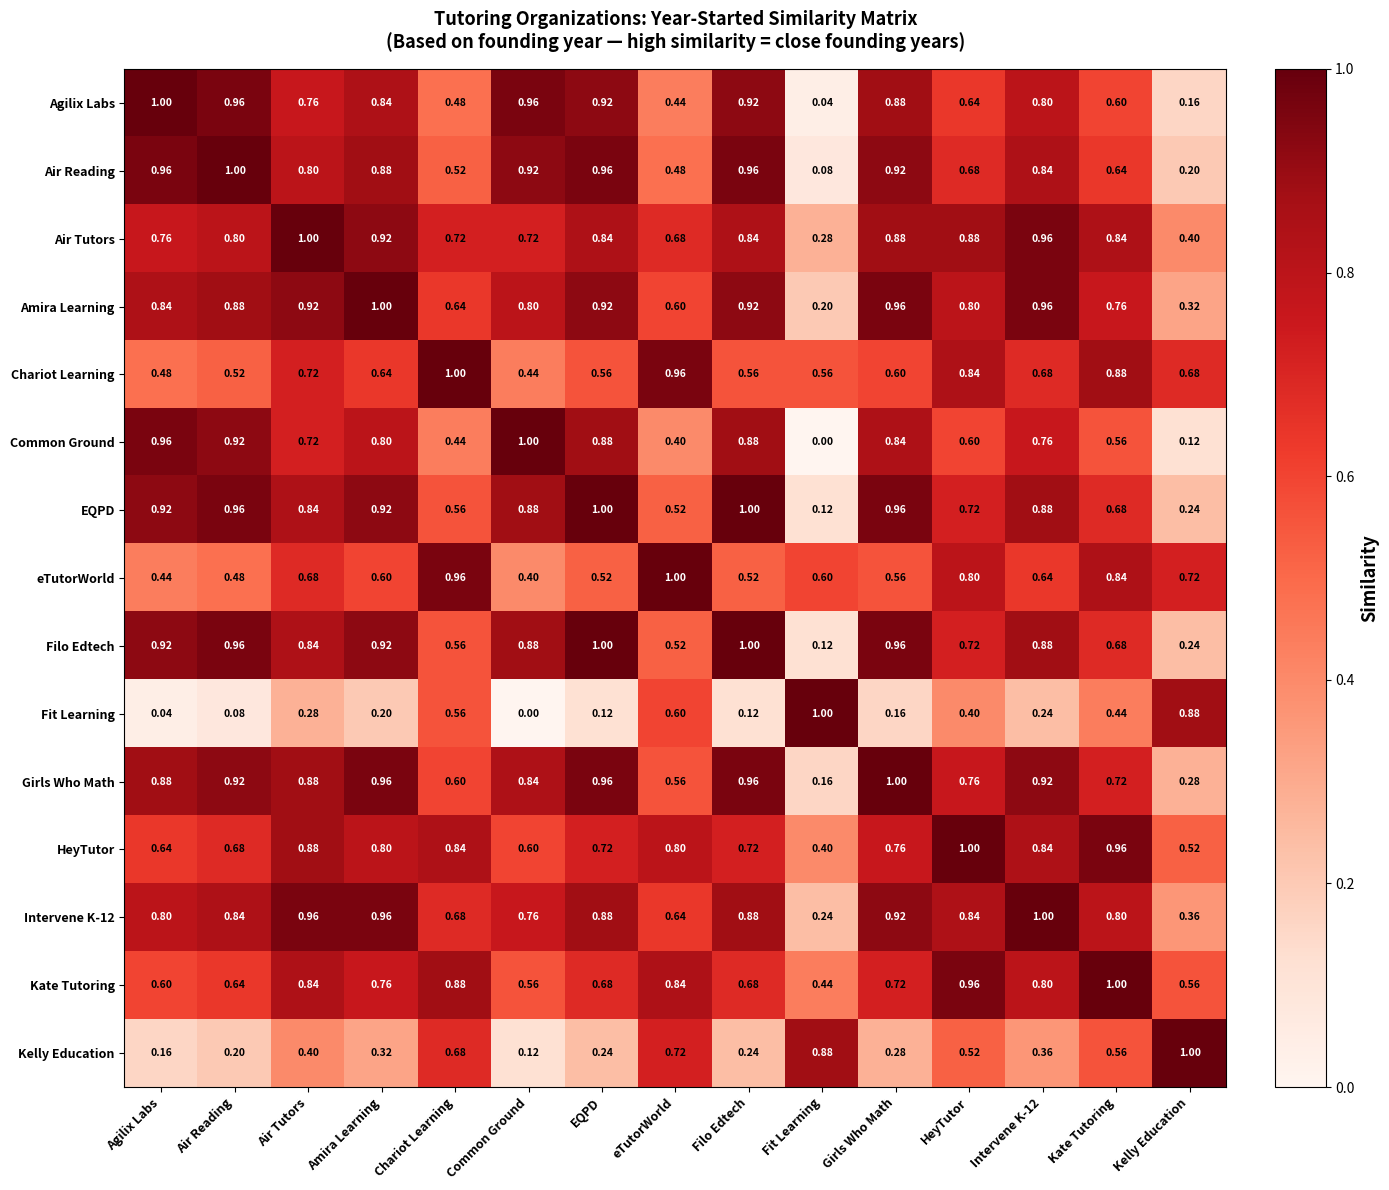

Where is Amira Learning nearest to the value 0?

Fit Learning